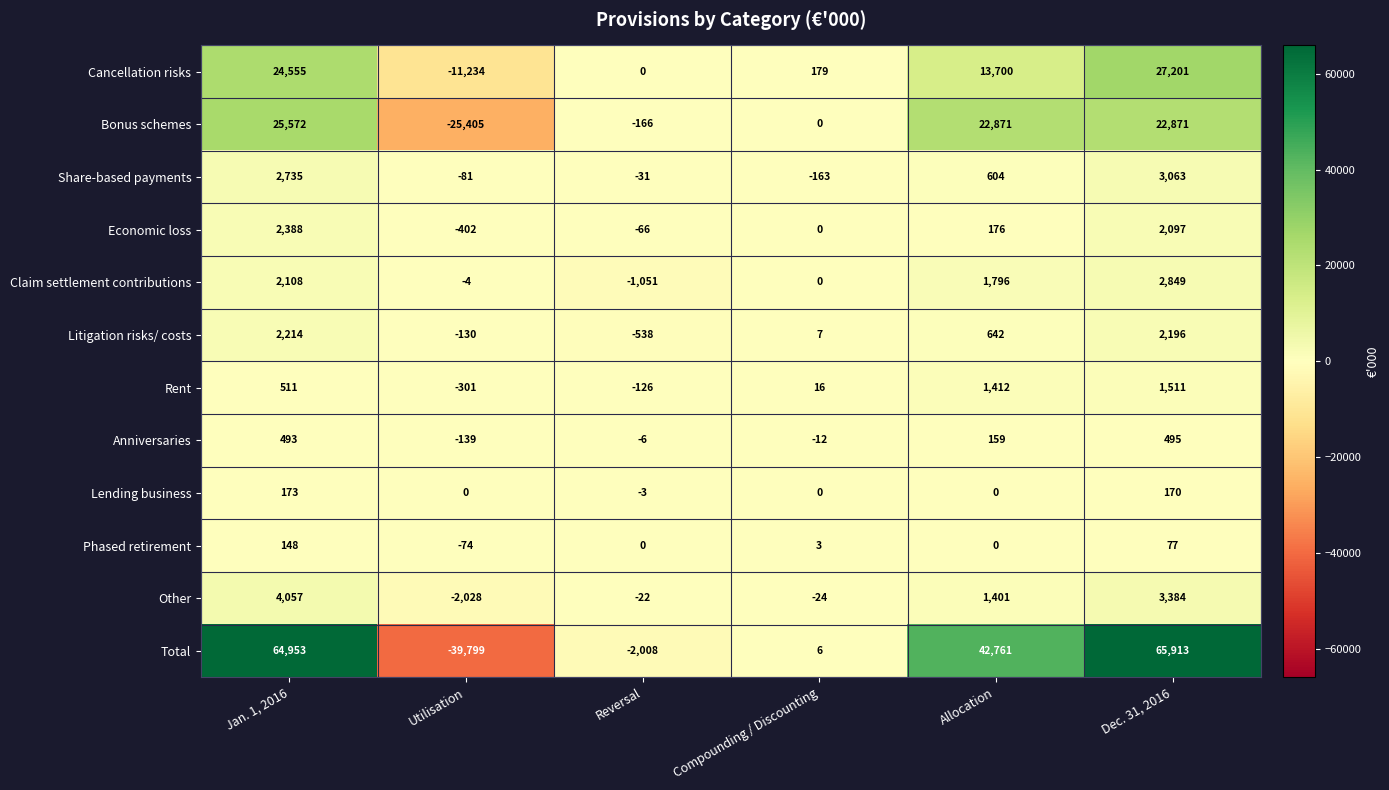

List the series in order of their peak value, lowest first.

Phased retirement, Lending business, Anniversaries, Rent, Litigation risks/ costs, Economic loss, Claim settlement contributions, Share-based payments, Other, Bonus schemes, Cancellation risks, Total